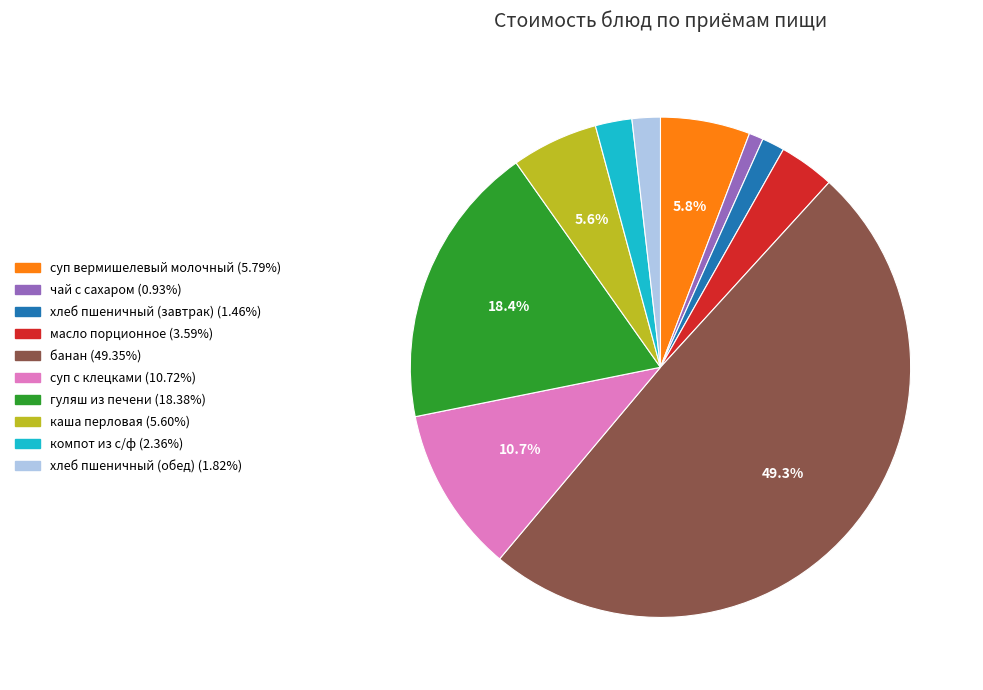

Does суп с клецками represent more than half of the total?

No